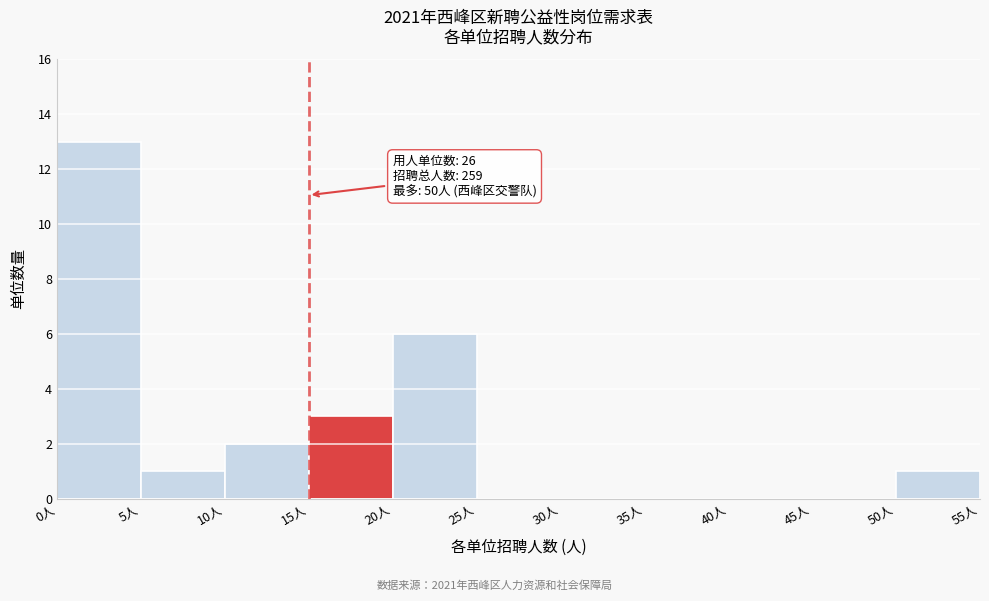

Which range on the x-axis has the tallest bar?

0 to 5